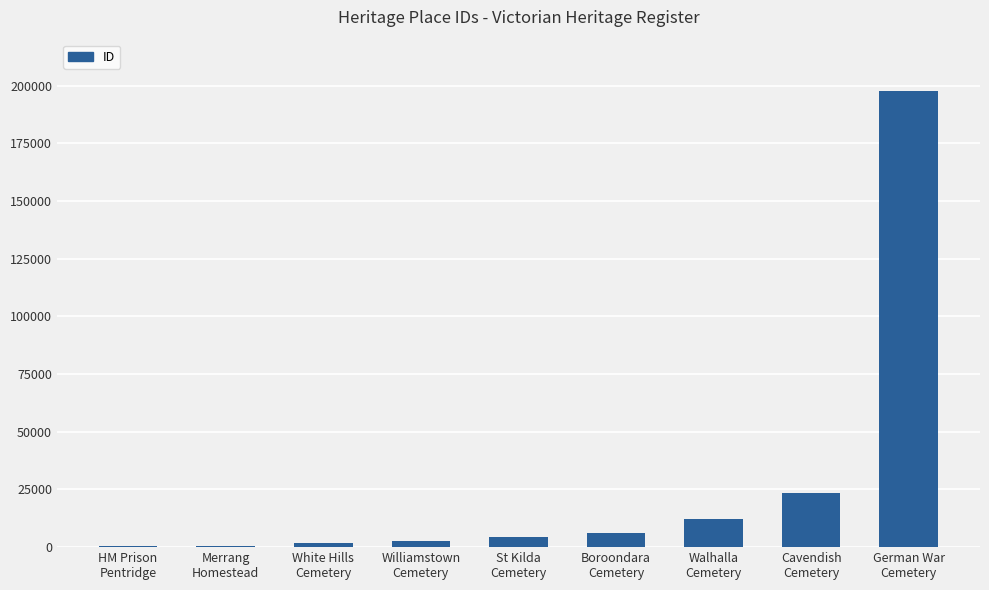

The value at St Kilda
Cemetery is 4216. True or false?

True